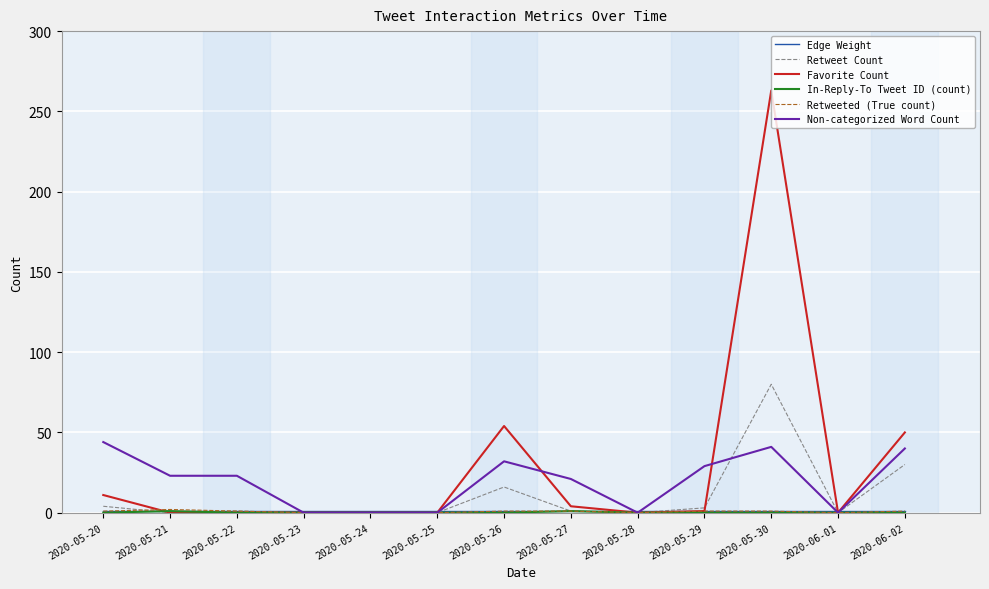

The Retweet Count series shows 1 at 2020-05-22. True or false?

True